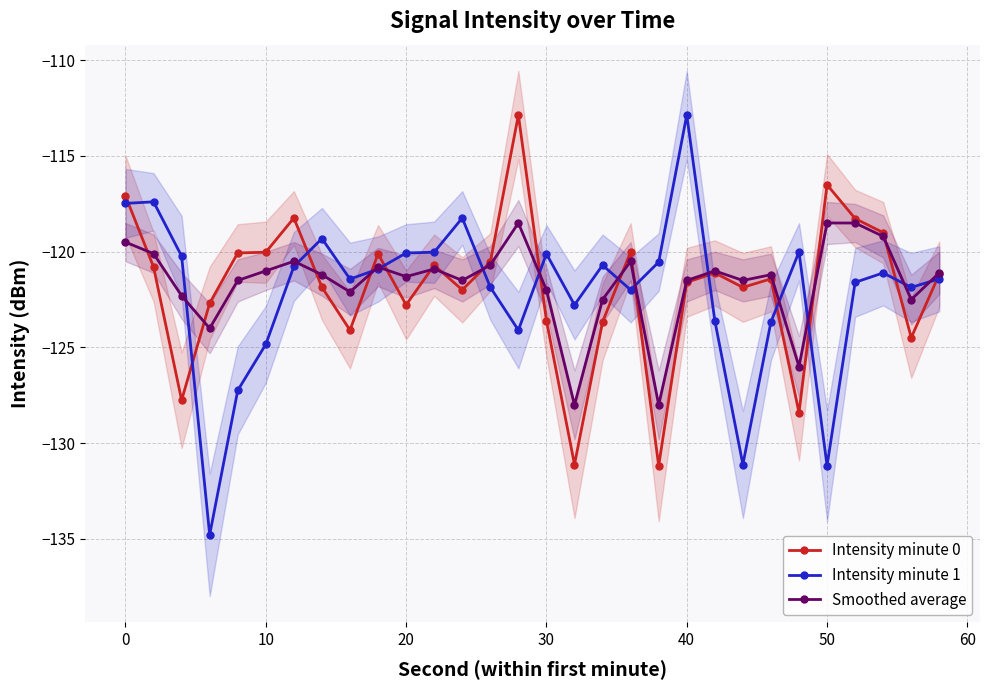

True or false: Intensity minute 0 has more than 0 interior local peaks.

True